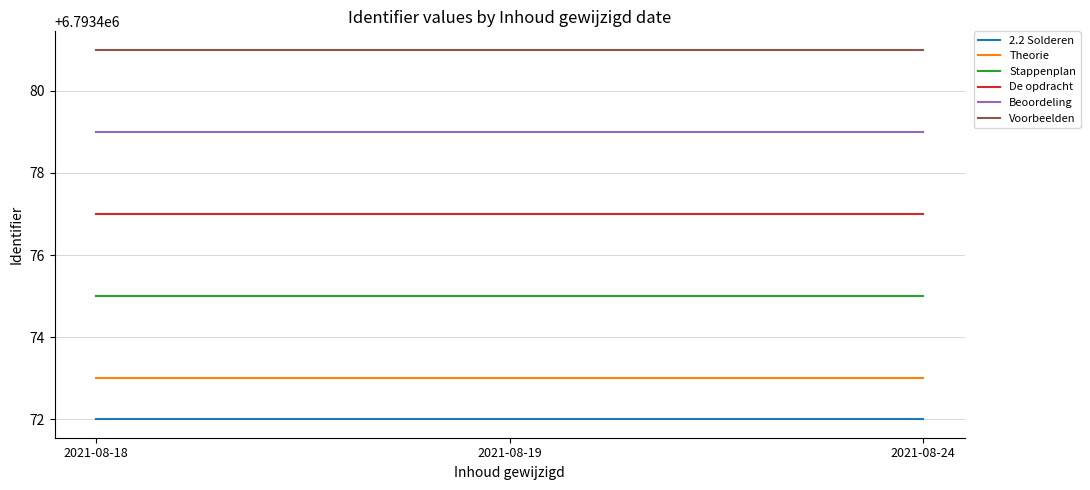

Rank the series by their maximum value, from highest to lowest.

Voorbeelden, Beoordeling, De opdracht, Stappenplan, Theorie, 2.2 Solderen